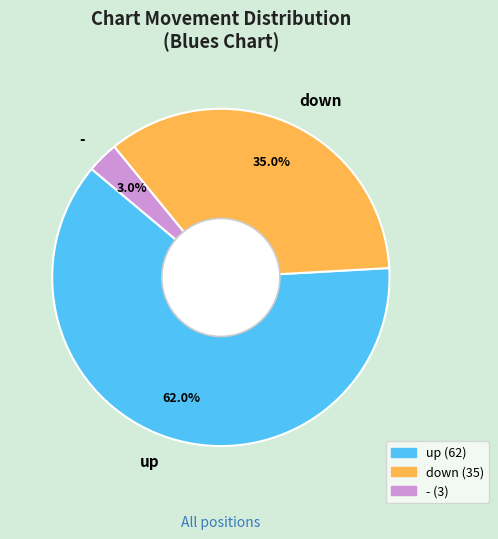

Which category has the biggest portion of the pie?

up